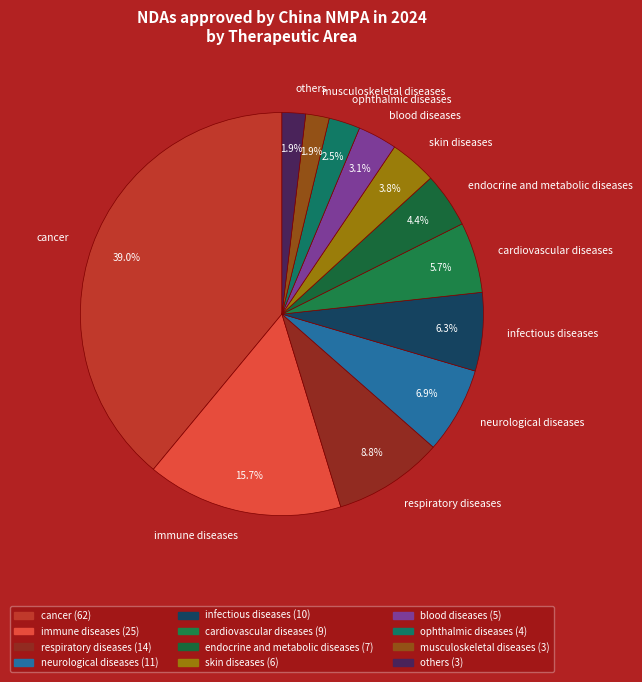

Does musculoskeletal diseases represent more than half of the total?

No